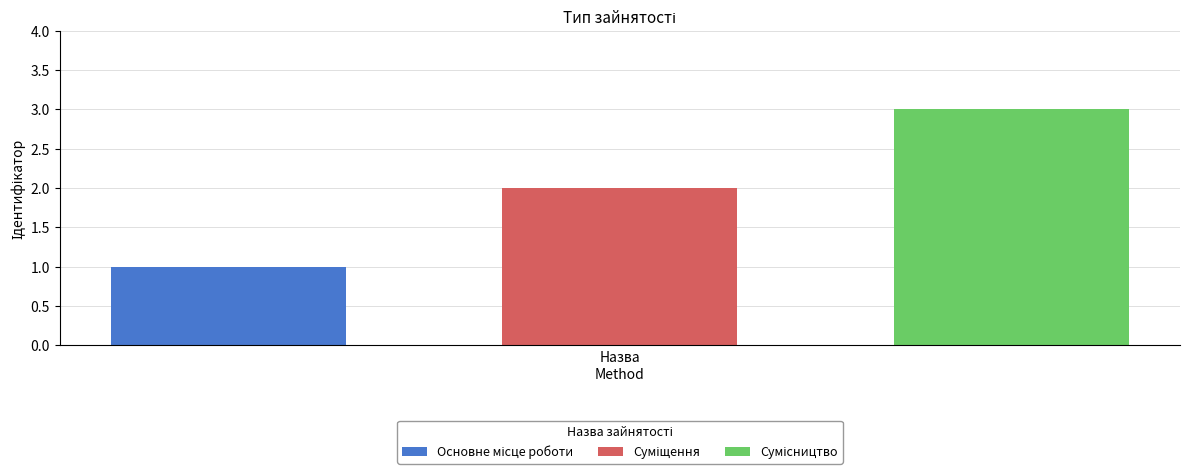

What is the greatest value displayed?

3